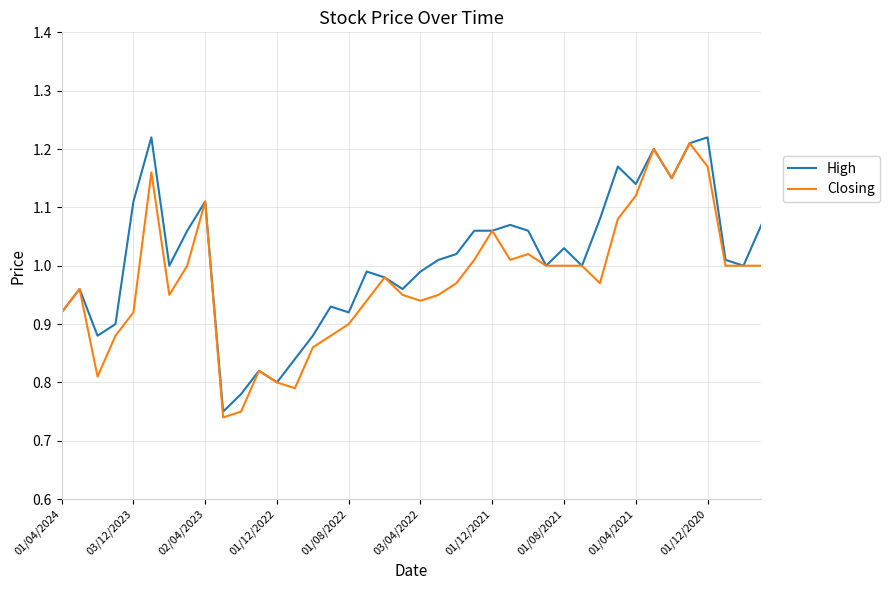

List the series in order of their overall mean, lowest first.

Closing, High